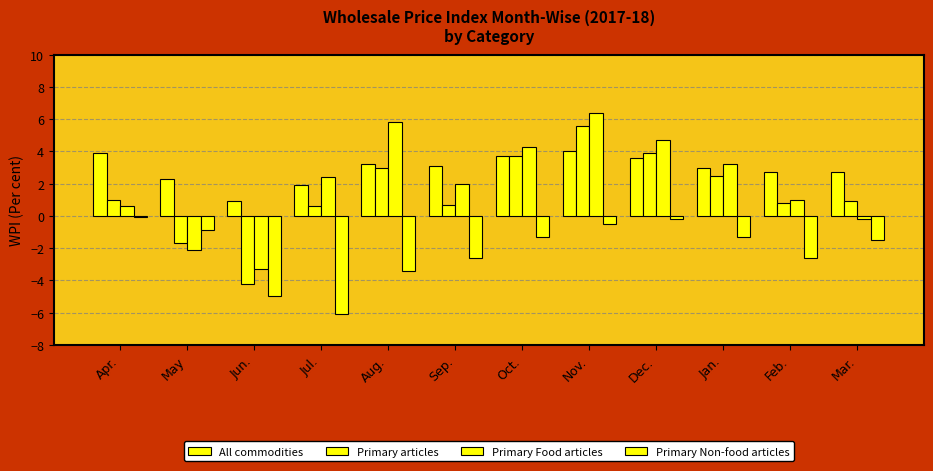

Are the bars grouped side by side (vs. stacked)?

Yes